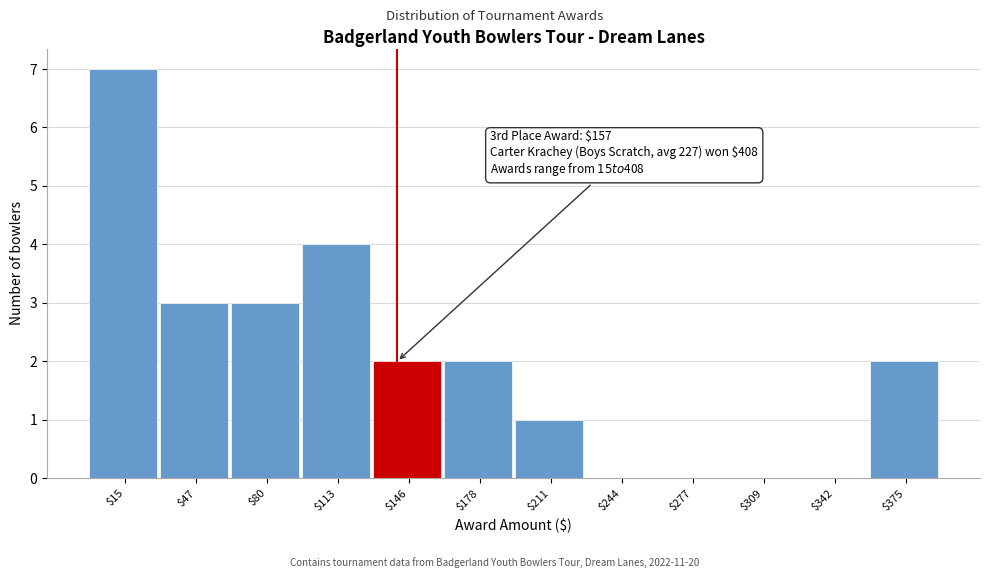

Which category has the highest value across all series?

$15